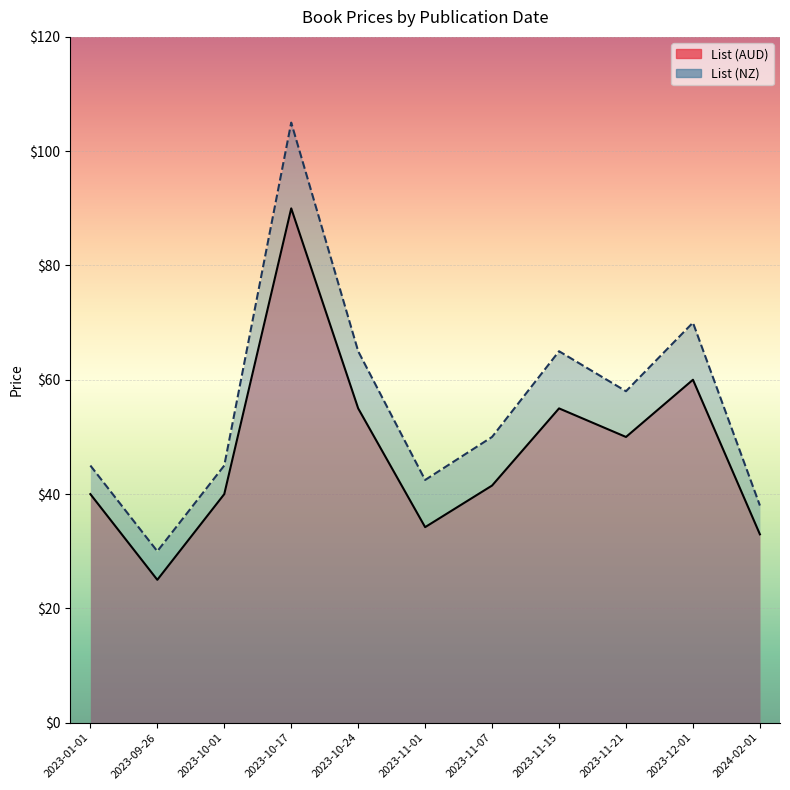

What value does the List (AUD) line series have at 2023-10-01?

40.0